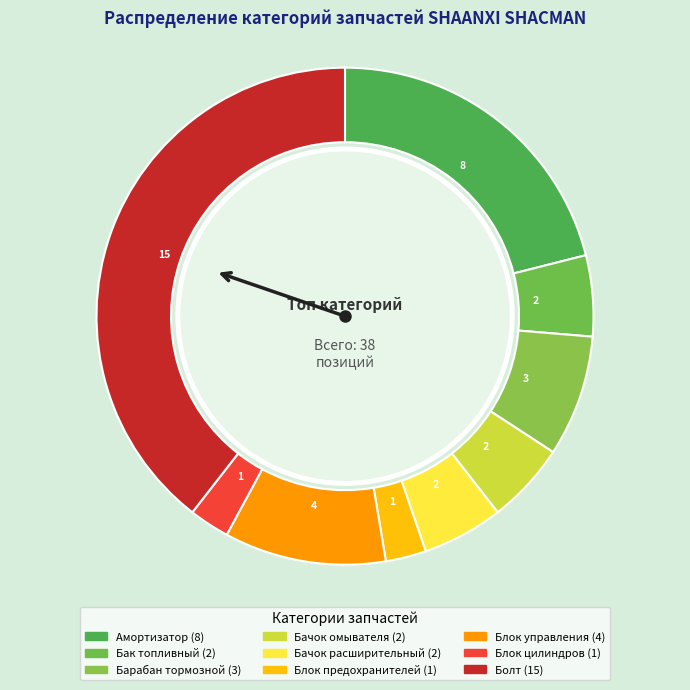

Is there any slice that represents more than half of the pie?

No